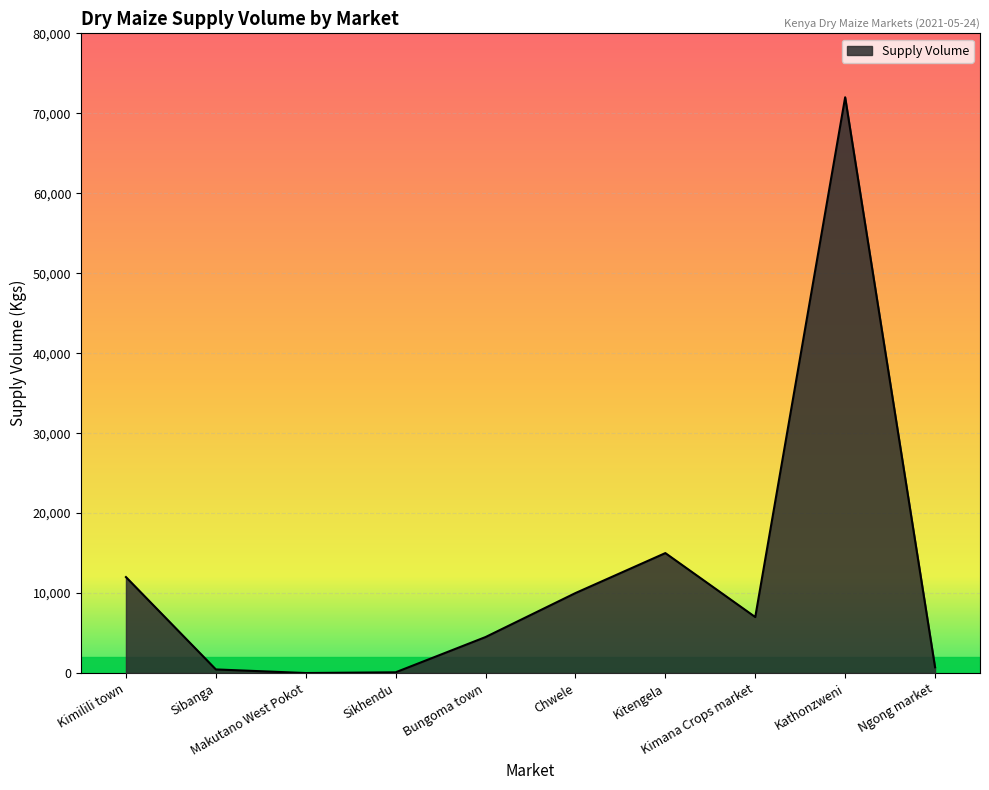

Read the value at Kimana Crops market.

7000